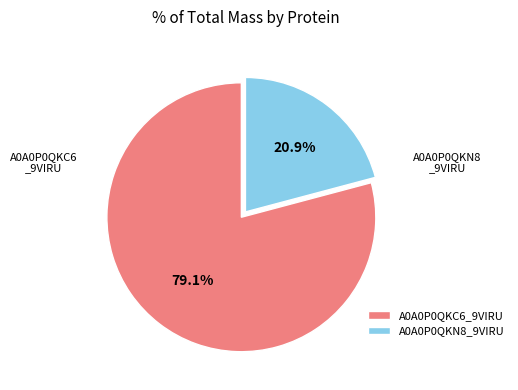

Which slice is the smallest?

A0A0P0QKN8_9VIRU